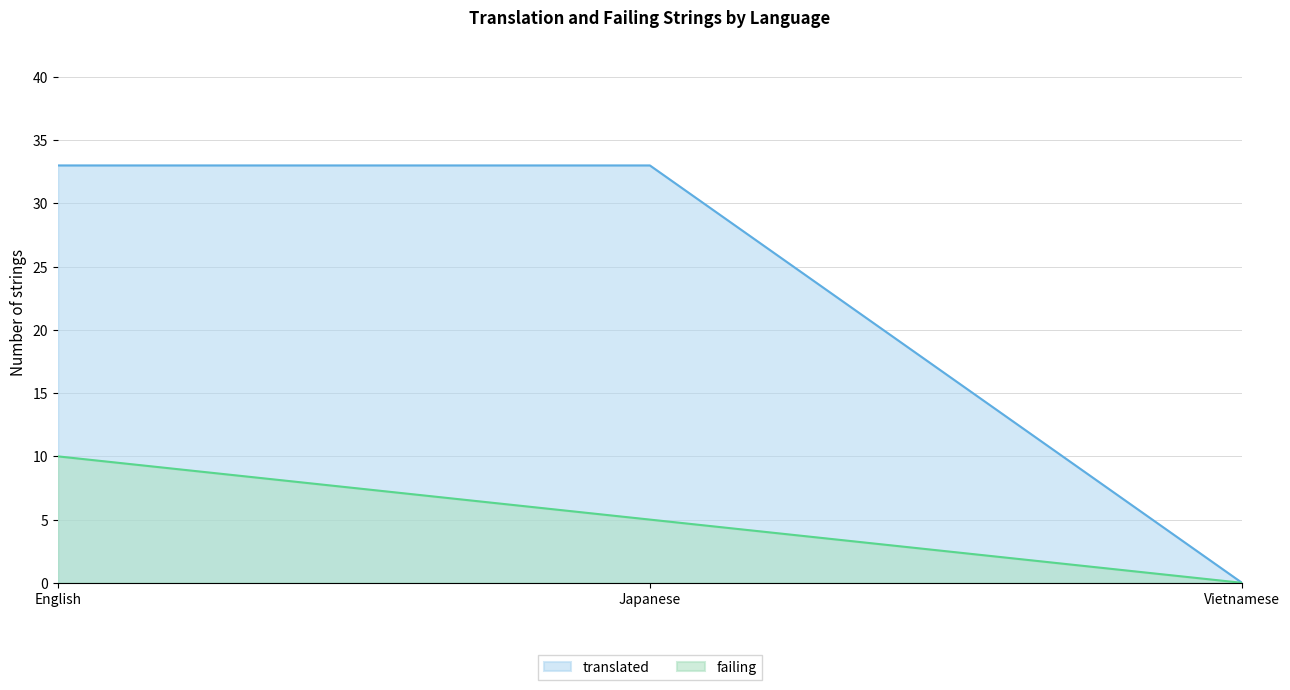

Count the translated values in the range 0 to 33.

3